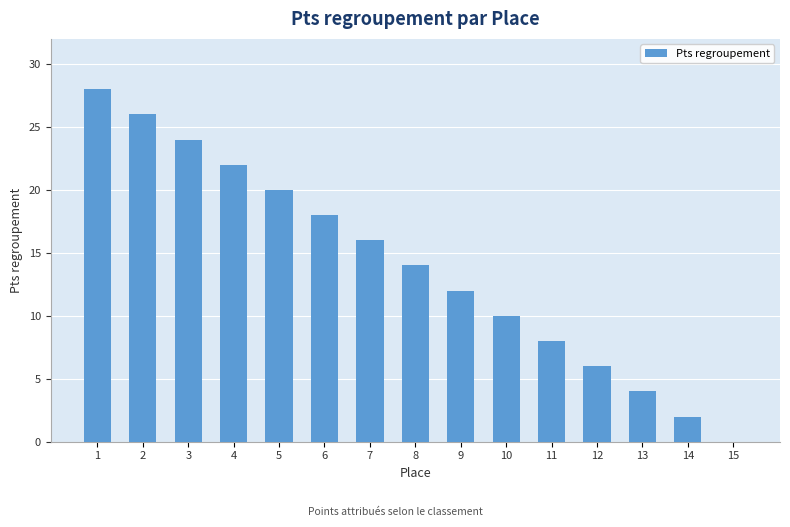

What is the maximum value shown in the chart?

28